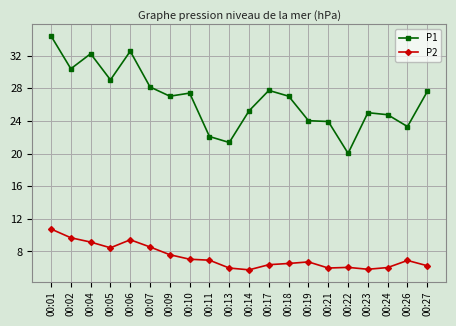

Between 00:11 and 00:17, which series saw the biggest shift?

P1